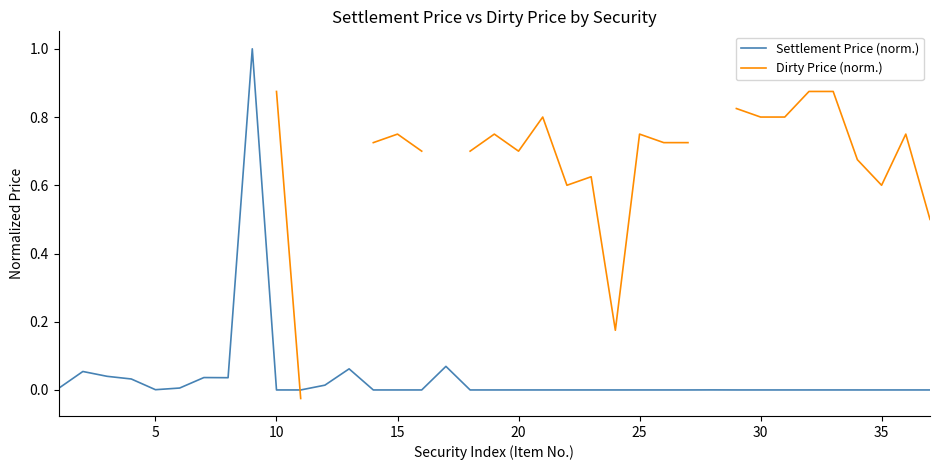

What is the maximum value for Settlement Price (norm.)?

1.0